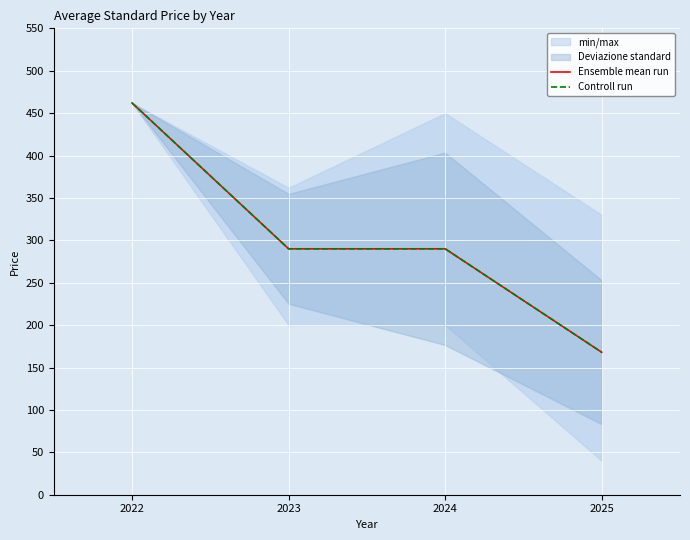

The Controll run series shows 457 at 2024. True or false?

False